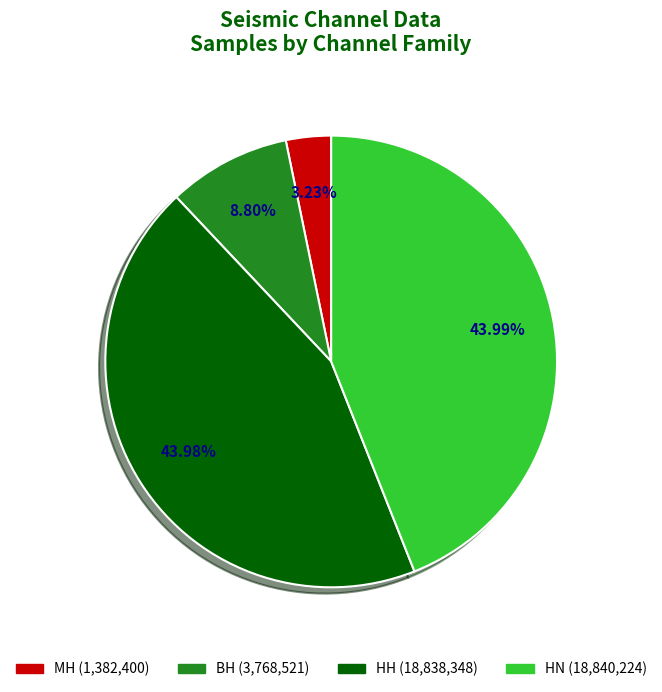

Is there a majority slice in this chart?

No